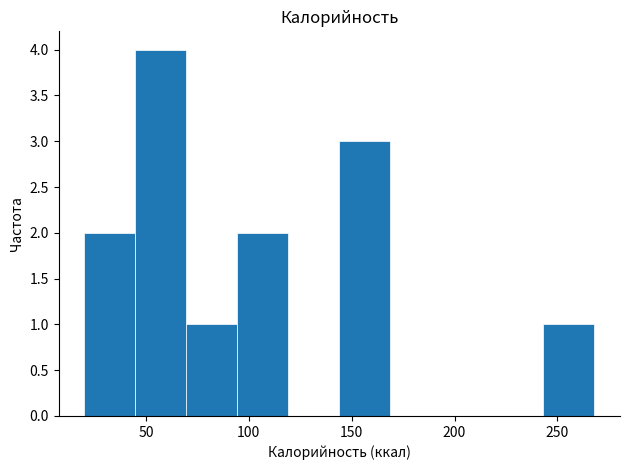

Reading left to right, list every bar in this chart as the range it spans on the x-axis followed by its height. Neither the bar edges nor the heights are printed on the chart, so give them approximately, as read against the axes.

20 to 45: 2
45 to 70: 4
70 to 95: 1
95 to 120: 2
120 to 145: 0
145 to 170: 3
170 to 195: 0
195 to 220: 0
220 to 245: 0
245 to 270: 1